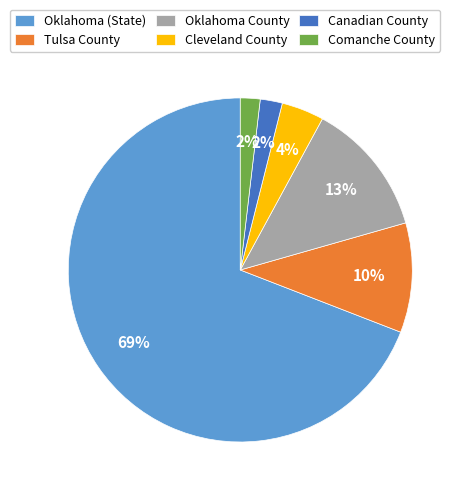

True or false: Tulsa County accounts for 4% of the total.

False